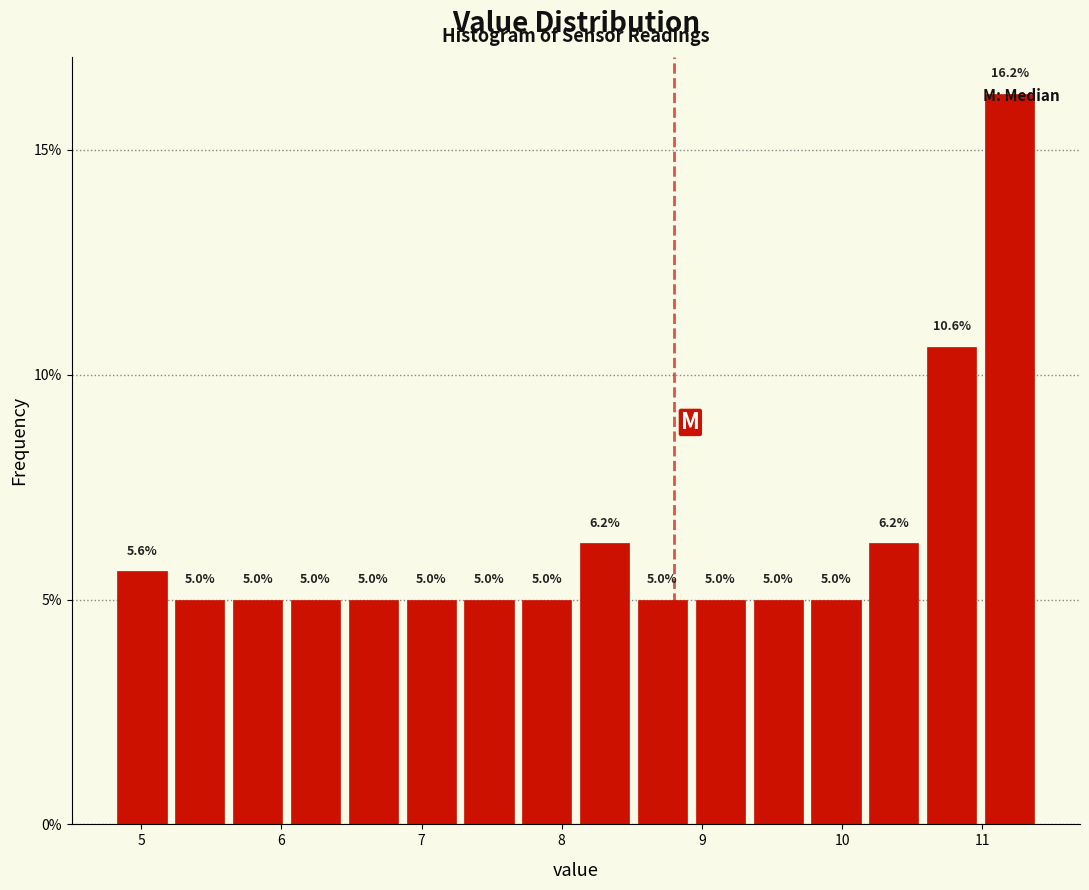

What is the height of the bar covering 9.3 to 9.8 on the x-axis? The bar edges are not printed on the chart, so give them approximately, as read against the axis.

5.0